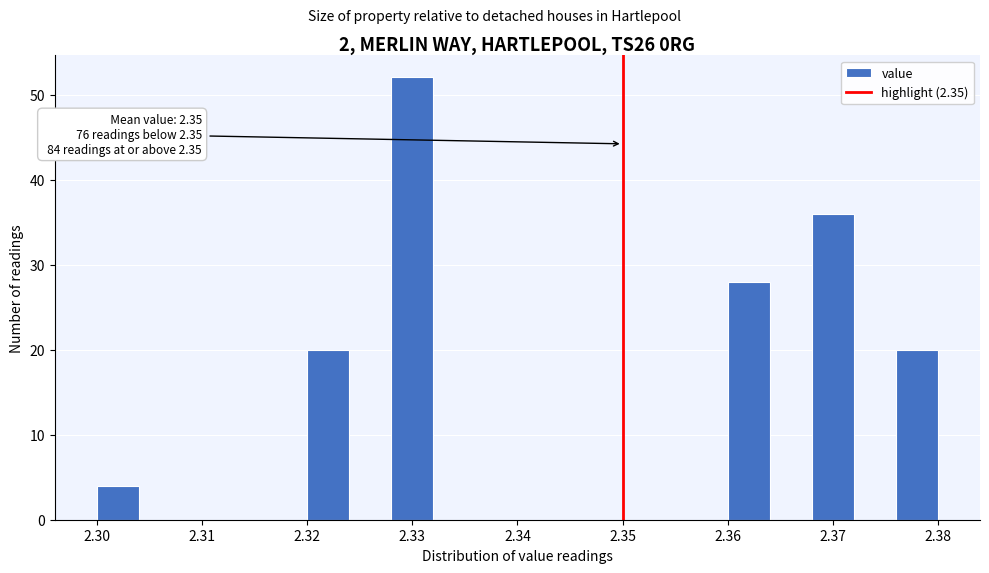

Which range on the x-axis has the tallest bar?

2.328 to 2.332